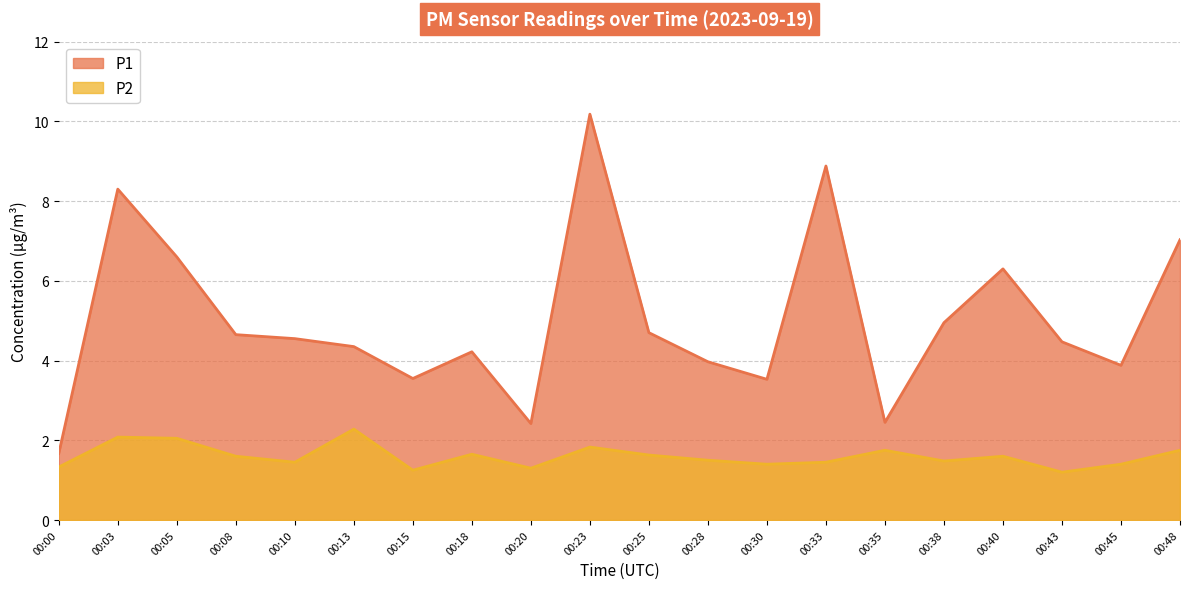

Rank the series by their maximum value, from highest to lowest.

P1, P2